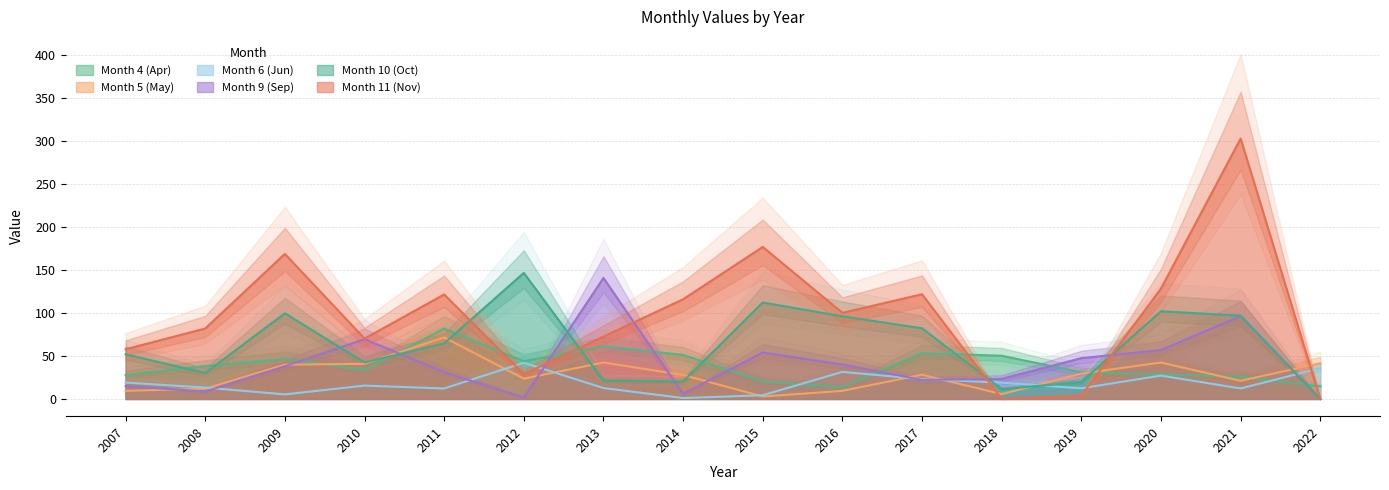

The Month 10 (Oct) series shows 23.6 at 2007. True or false?

False